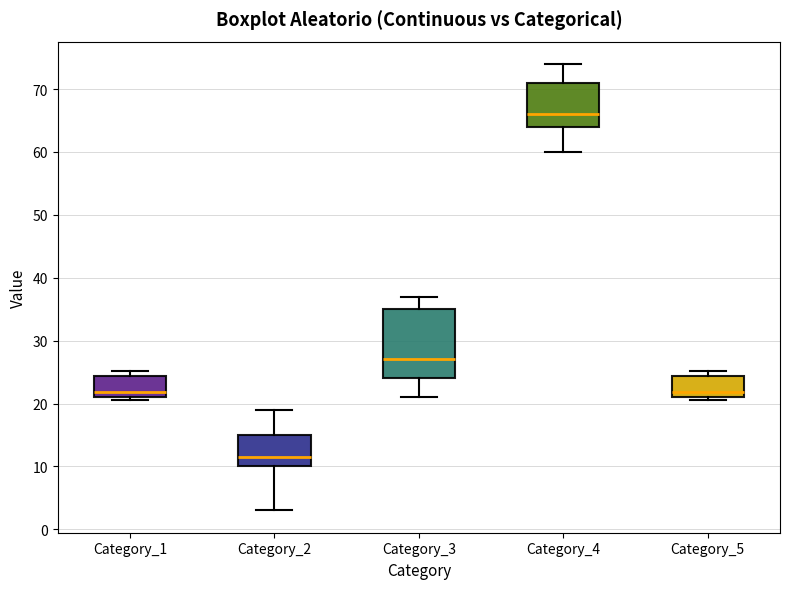

Which box has the lowest median line?

Category_2